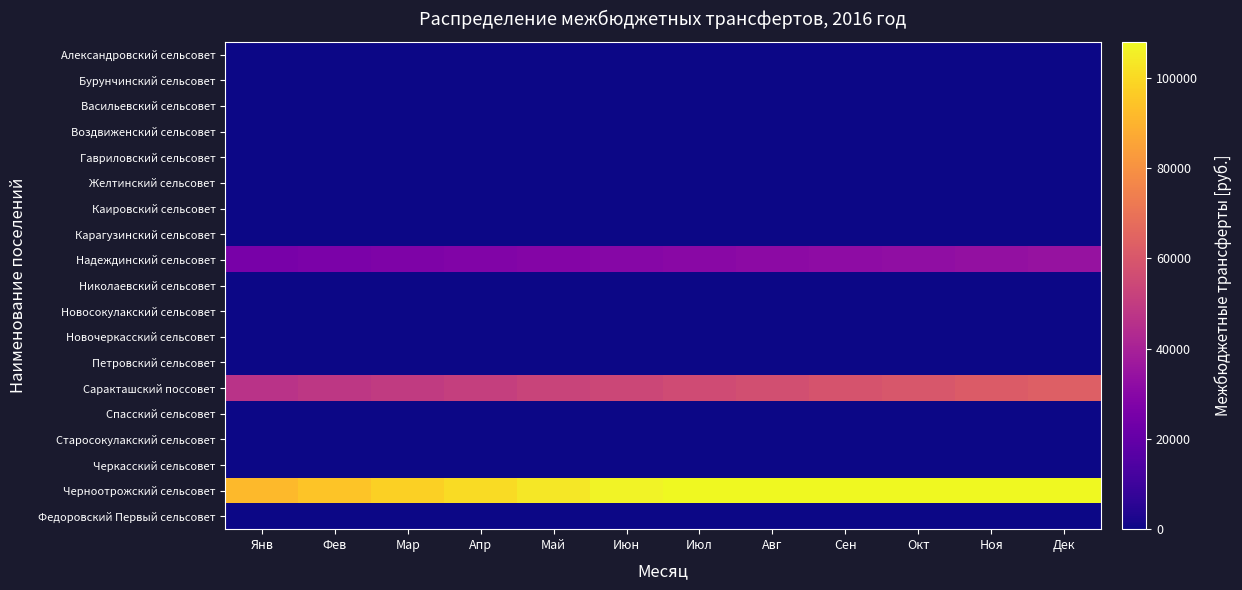

Which series has the largest range (max minus min)?

Черноотрожский сельсовет